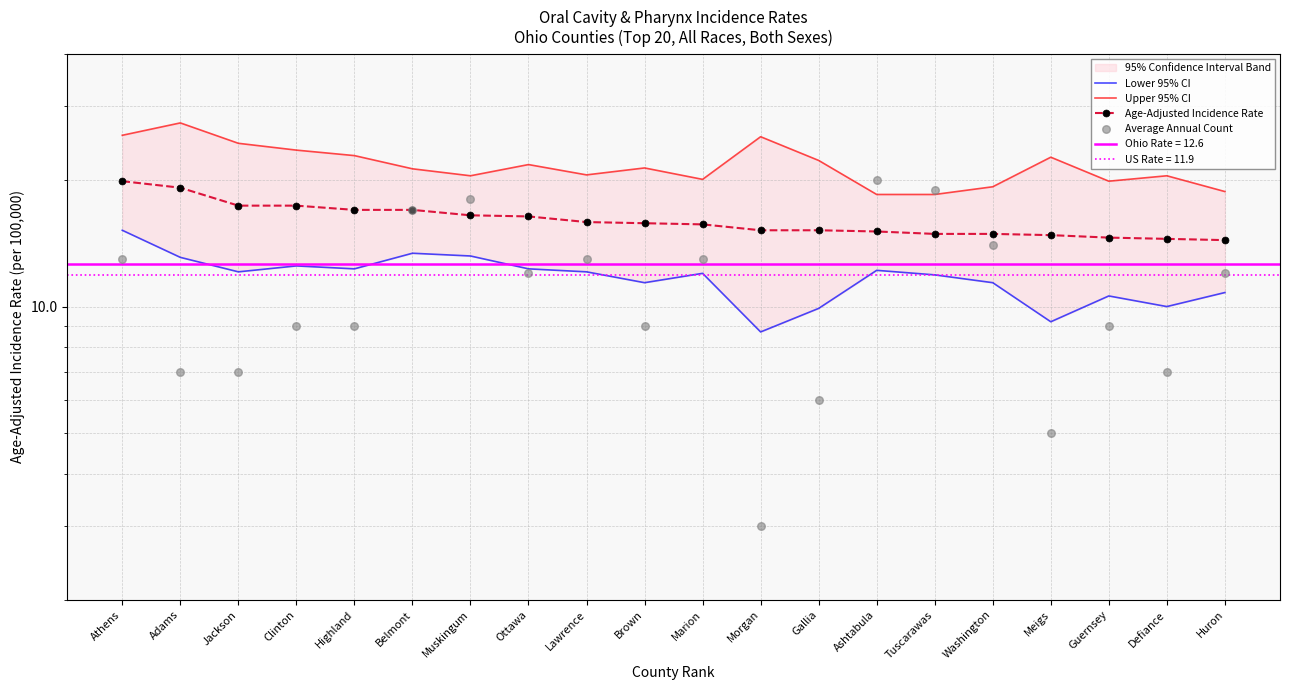

Which series has the largest Y range (max minus min)?

Average Annual Count